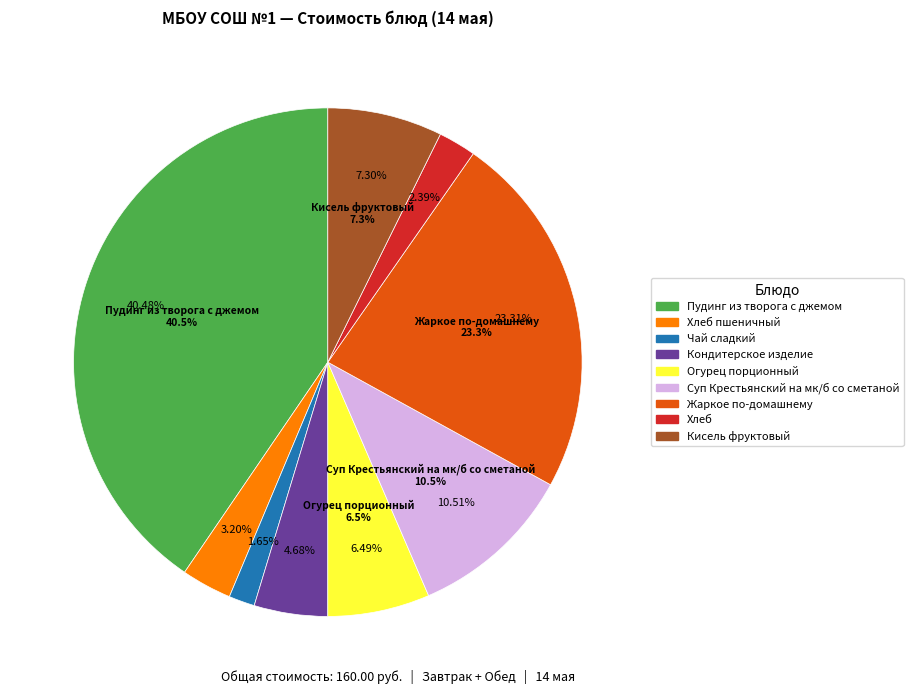

To the nearest percent, what percentage of the pie is Суп Крестьянский на мк/б со сметаной?

11%